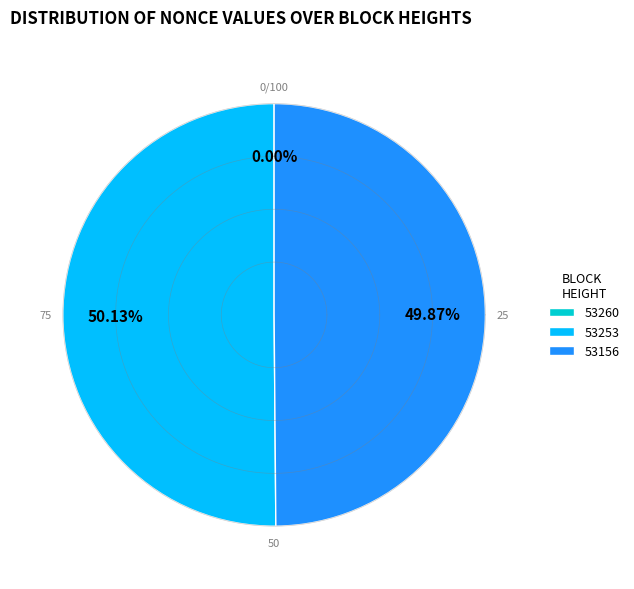

How many segments does this pie chart have?

3